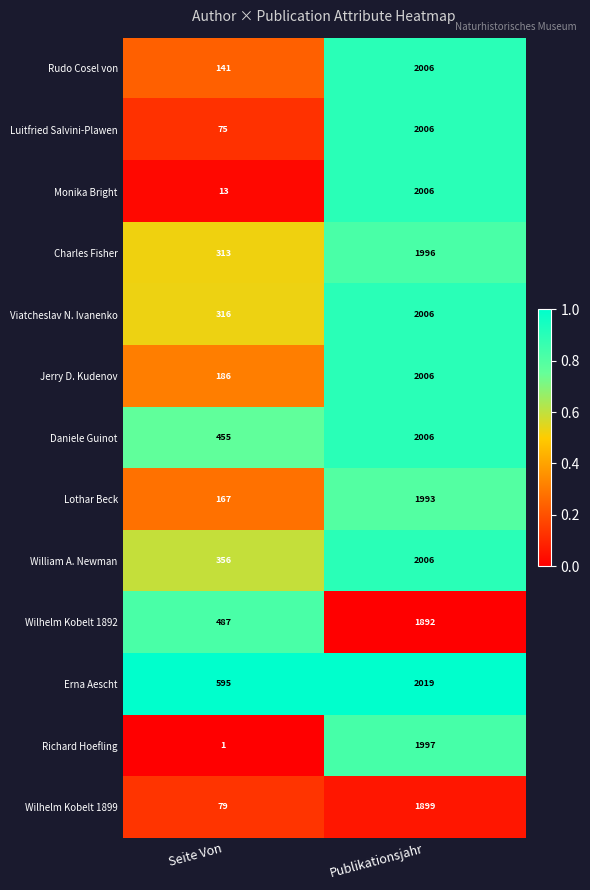

Which category has the highest value across all series?

Publikationsjahr